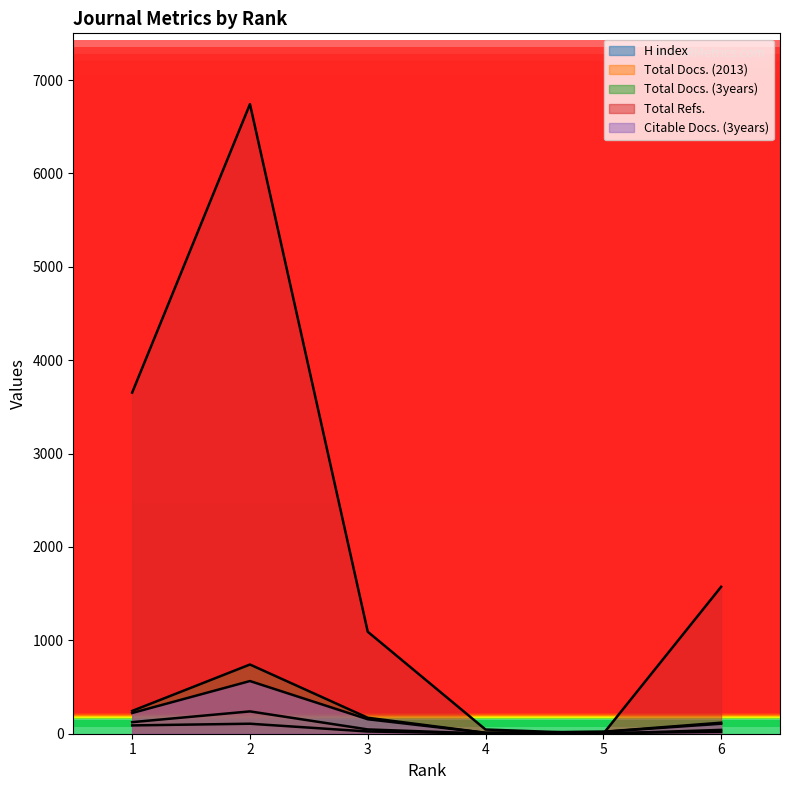

What is the difference between the maximum and minimum values in the Citable Docs. (3years) series?

554